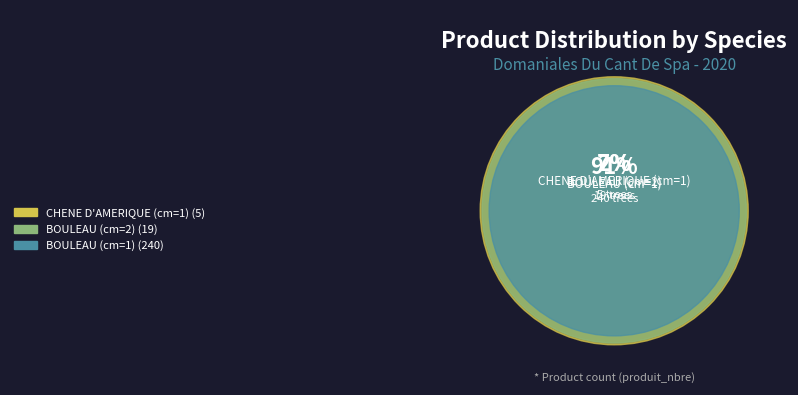

What is the change in value from BOULEAU (cm=1) to CHENE D'AMERIQUE (cm=1)?

-235